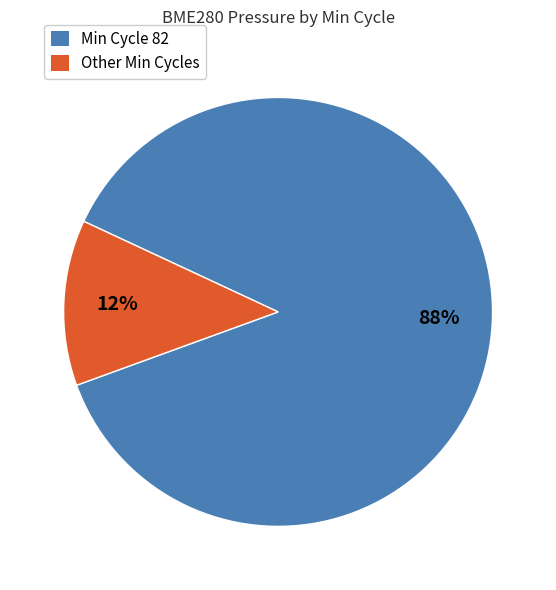

Is there a majority slice in this chart?

Yes